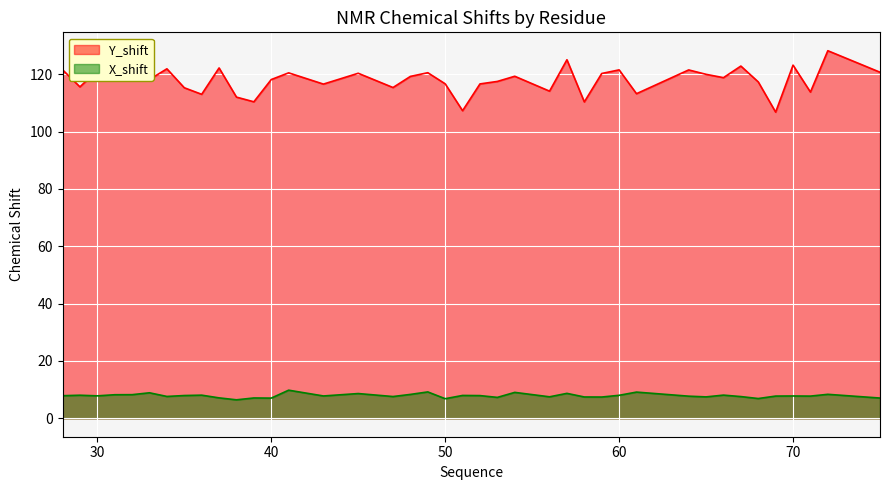

At which category is the sum across all series the highest?

72